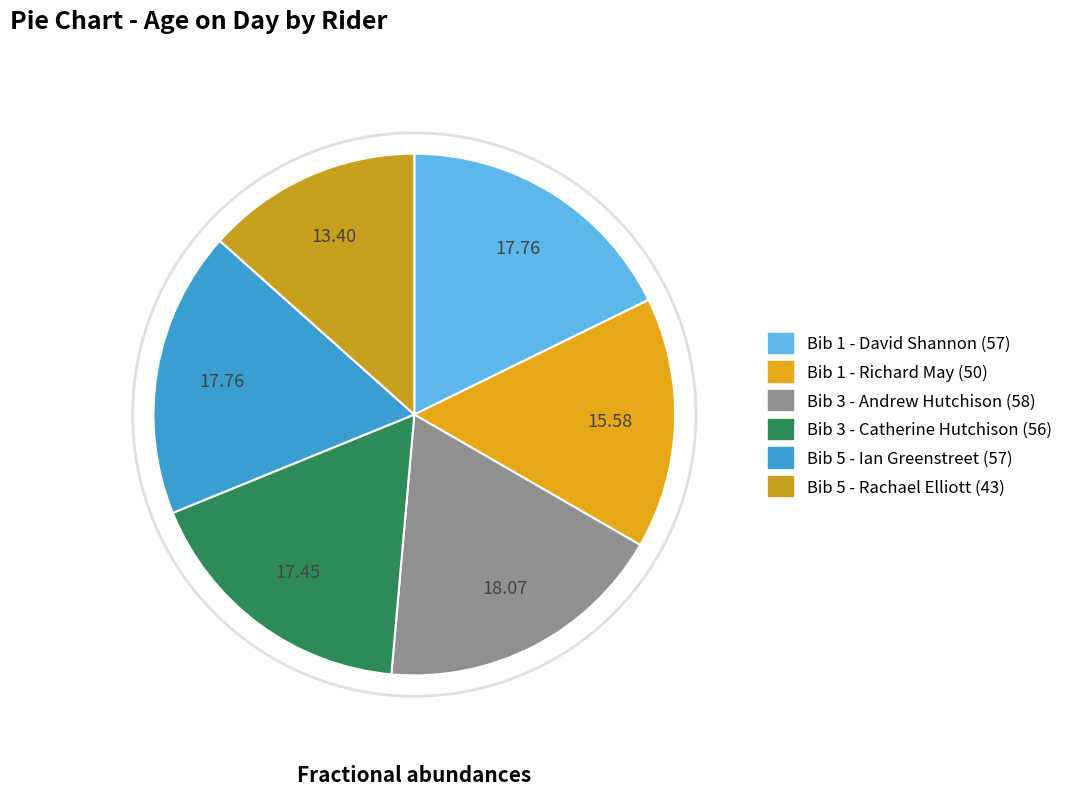

How many segments does this pie chart have?

6